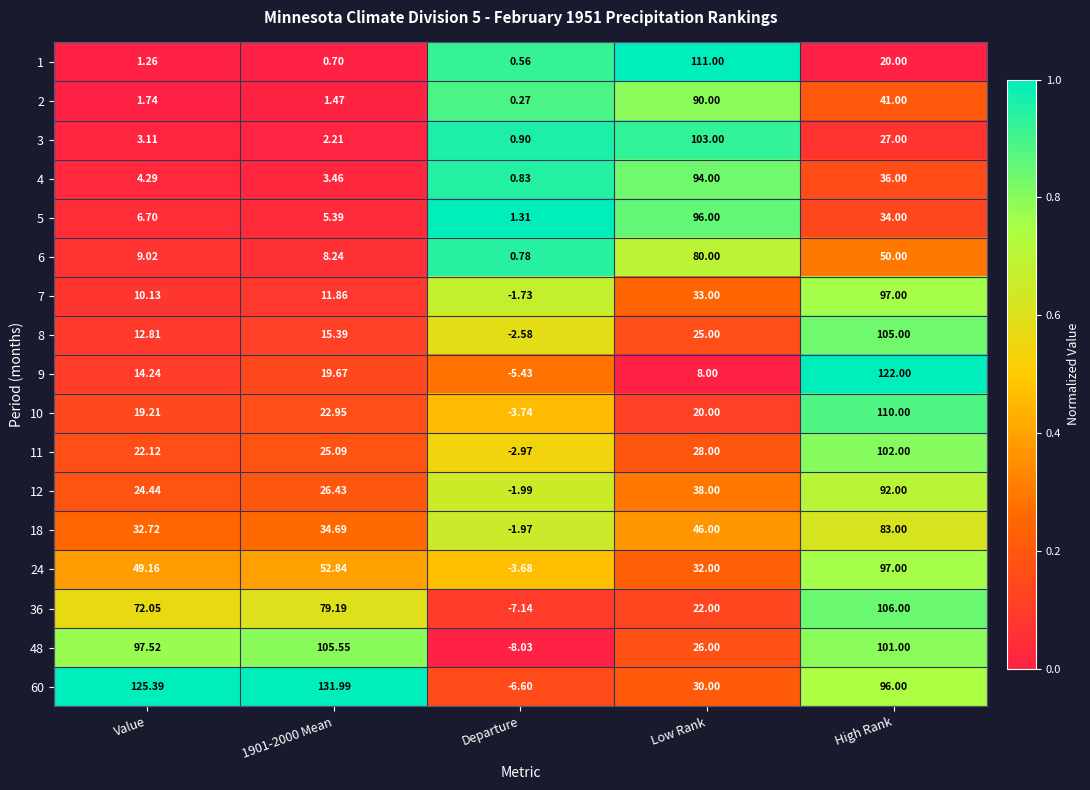

Which series has the largest total across all categories?

60